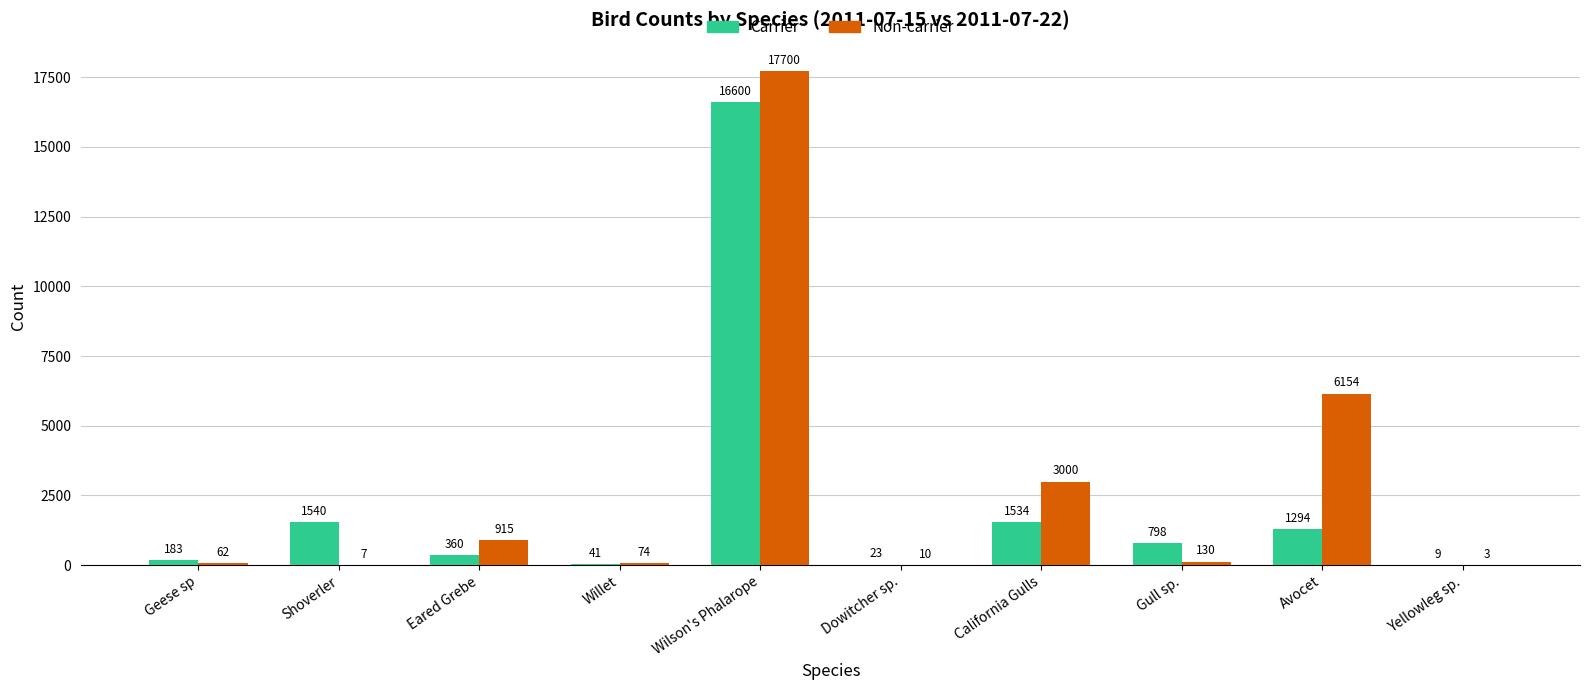

At which category is the sum across all series the highest?

Wilson's Phalarope